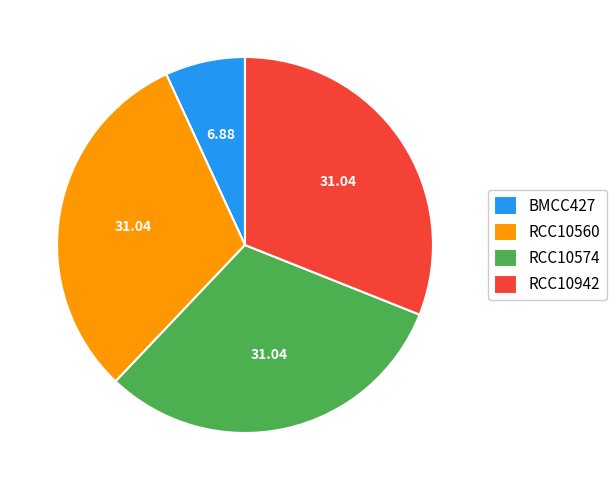

Is there a majority slice in this chart?

No